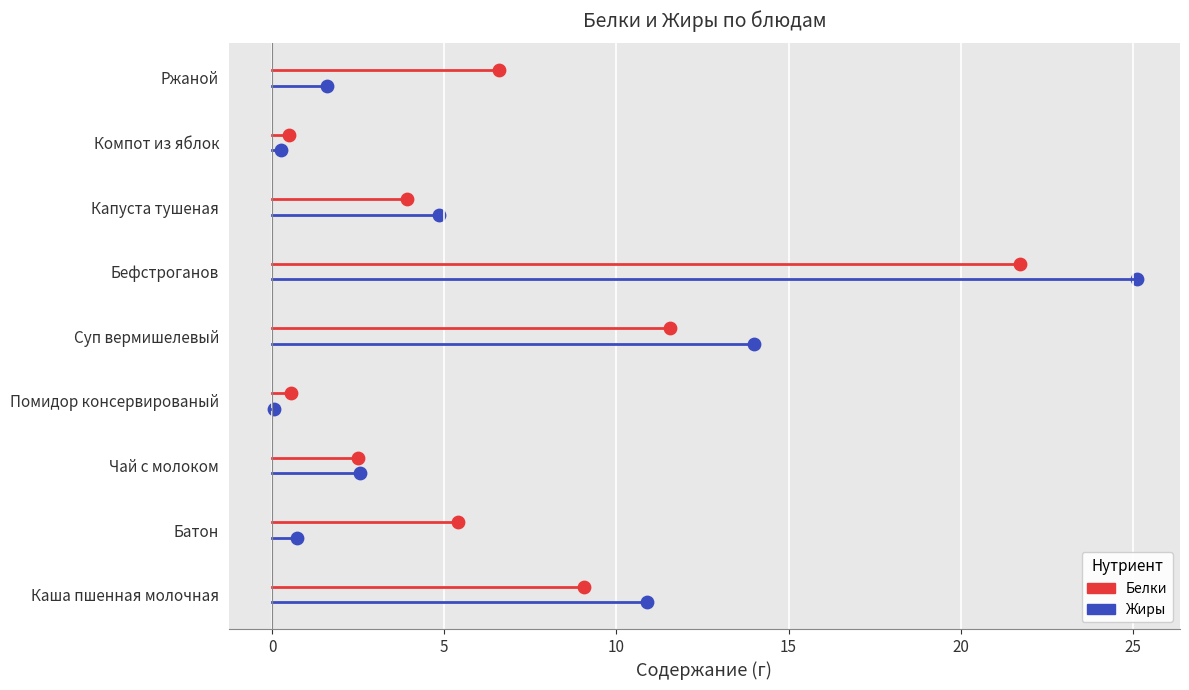

What are all the series names shown in the legend?

Белки, Жиры